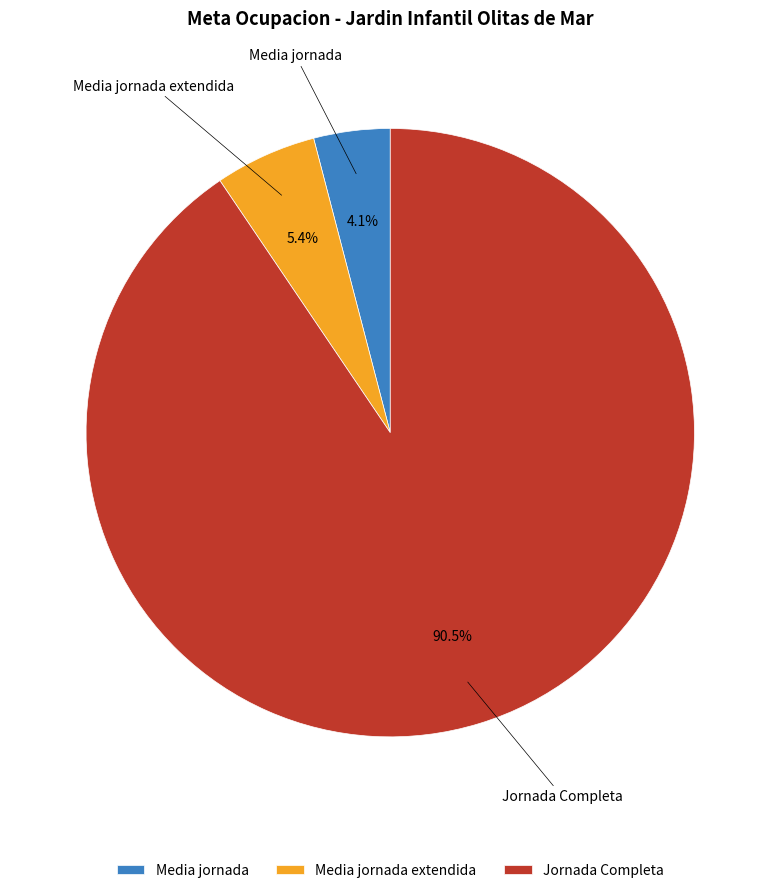

What is the largest slice in the pie chart?

Jornada Completa